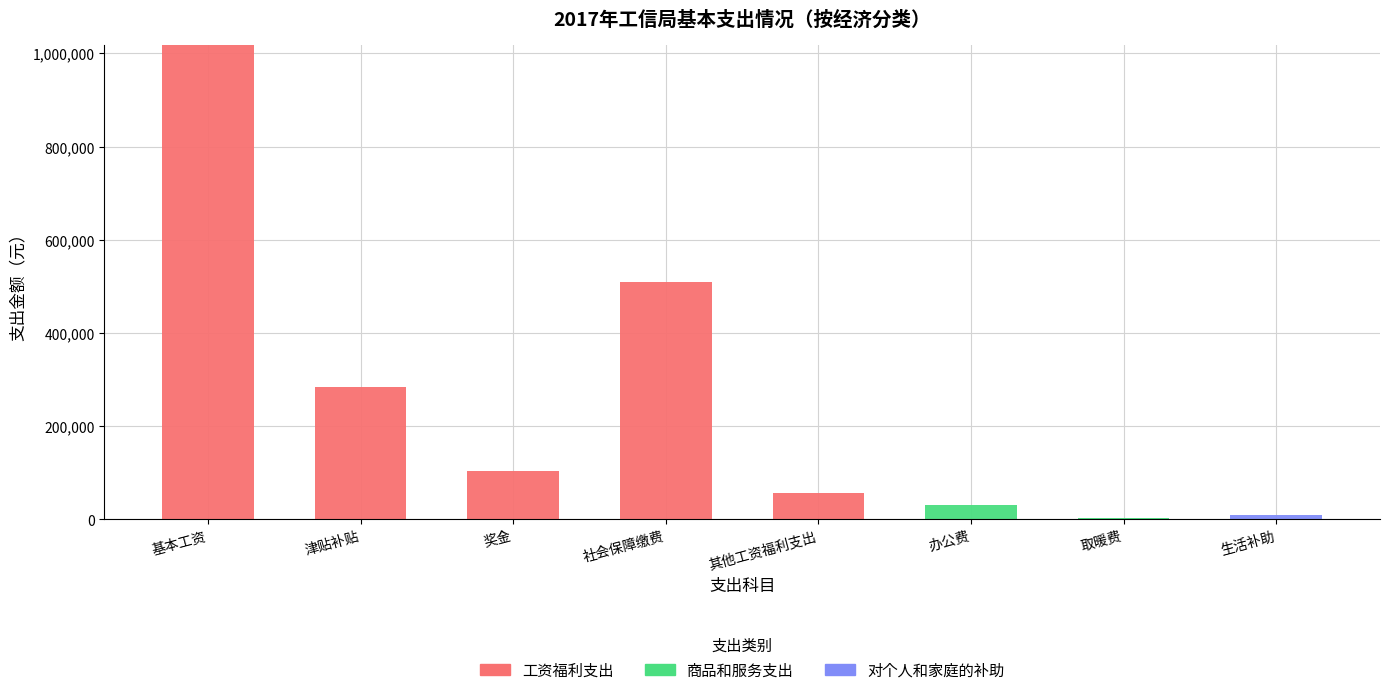

What is the approximate value of 工资福利支出 at 基本工资?

1017288.0